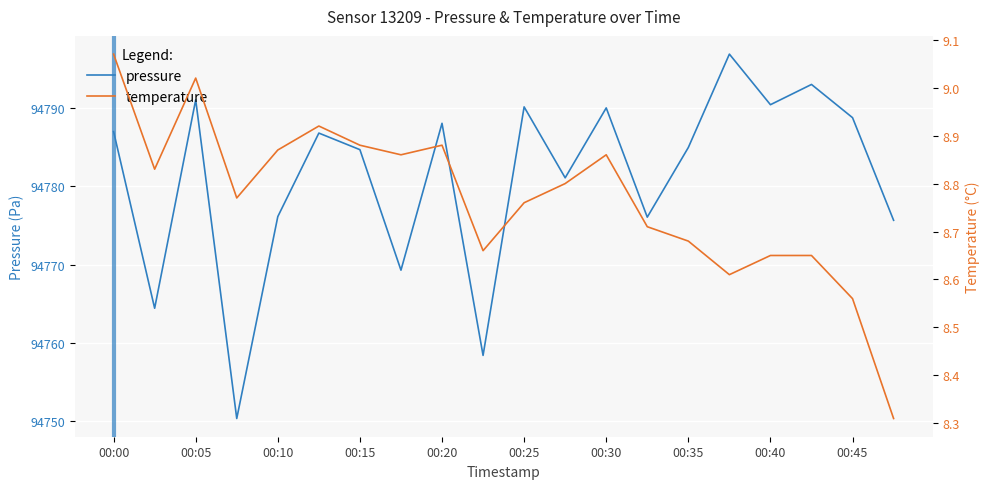

How many categories are shown in the chart?

20